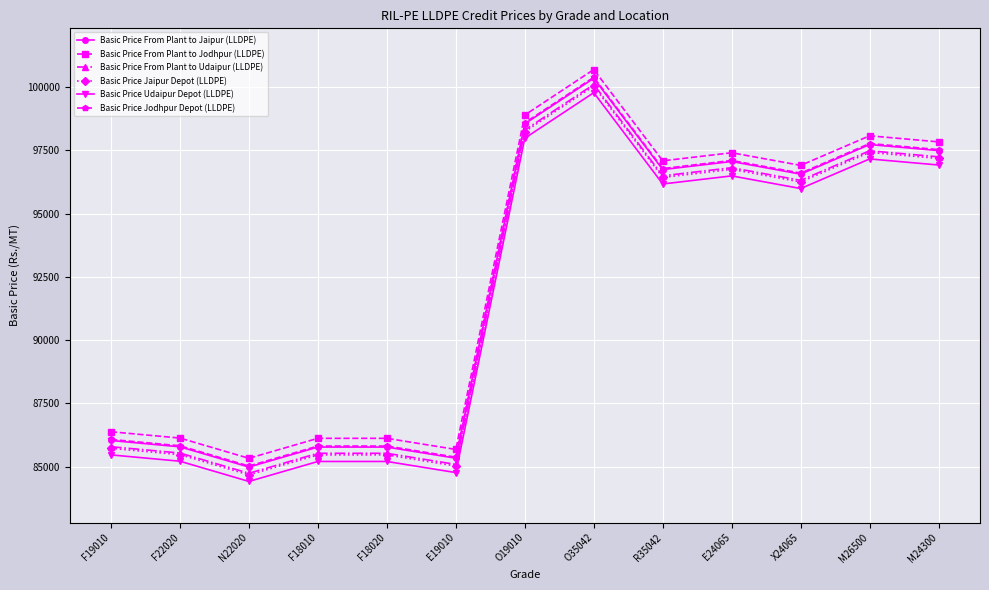

What is the label of the 7th point from the right?

O19010